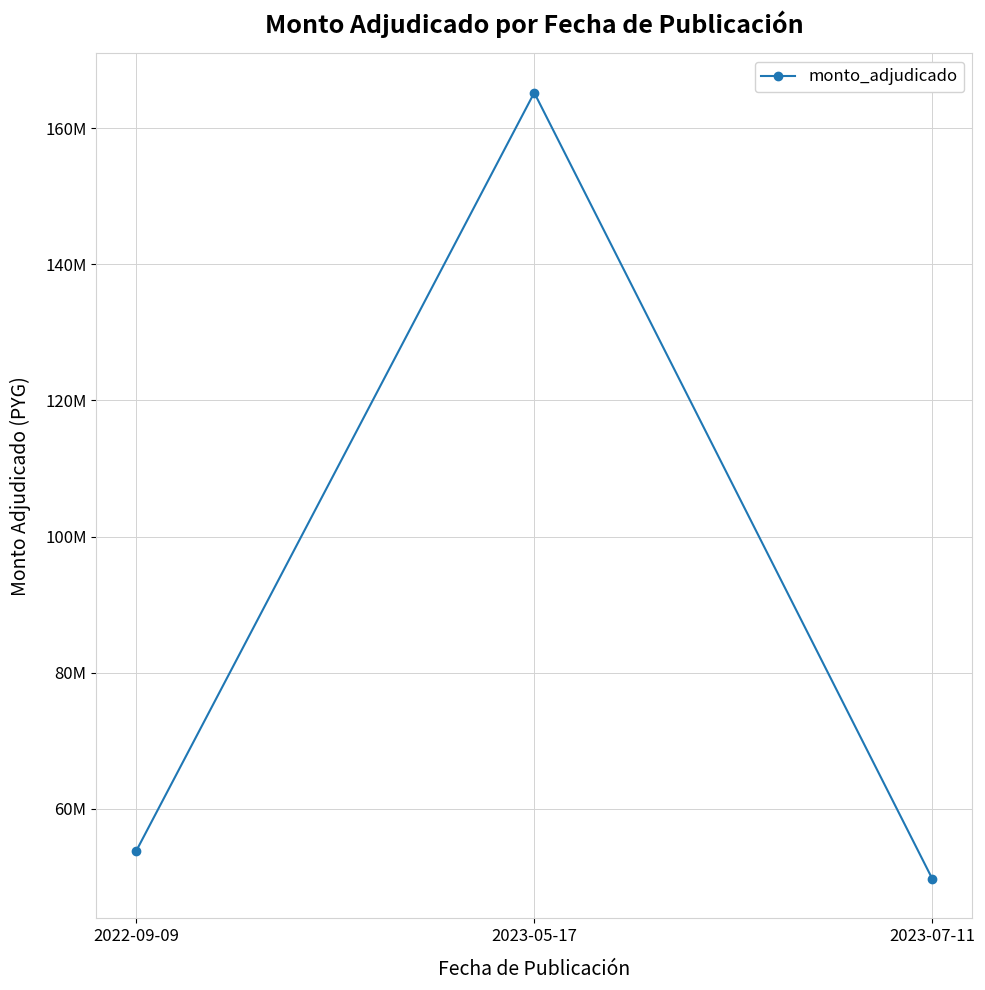

Reading left to right, transcribe all the data shown in this chart.

53760000	165220000	49667085